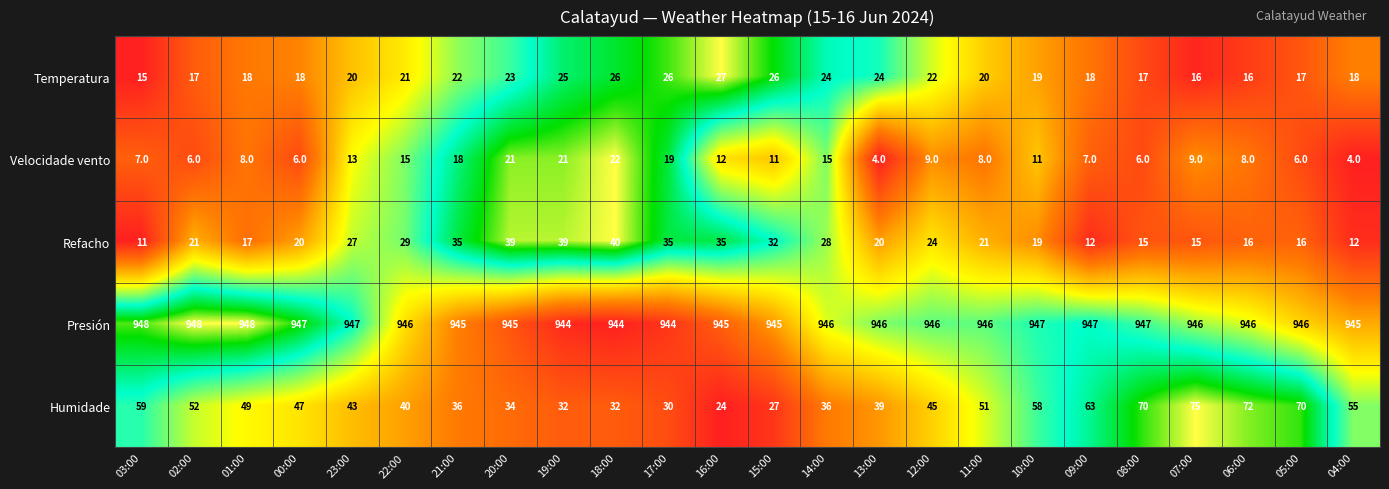

The value of Refacho at 09:00 is 12. True or false?

True